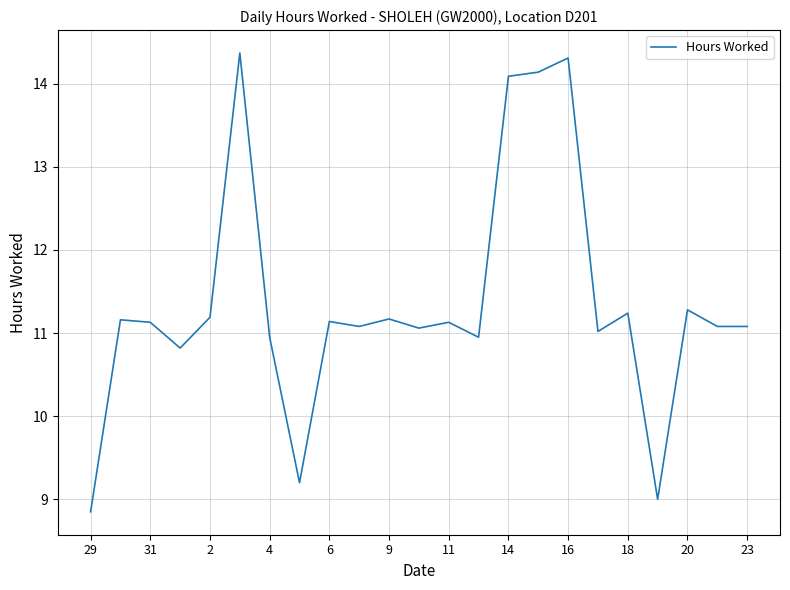

What is the maximum value shown in the chart?

14.4